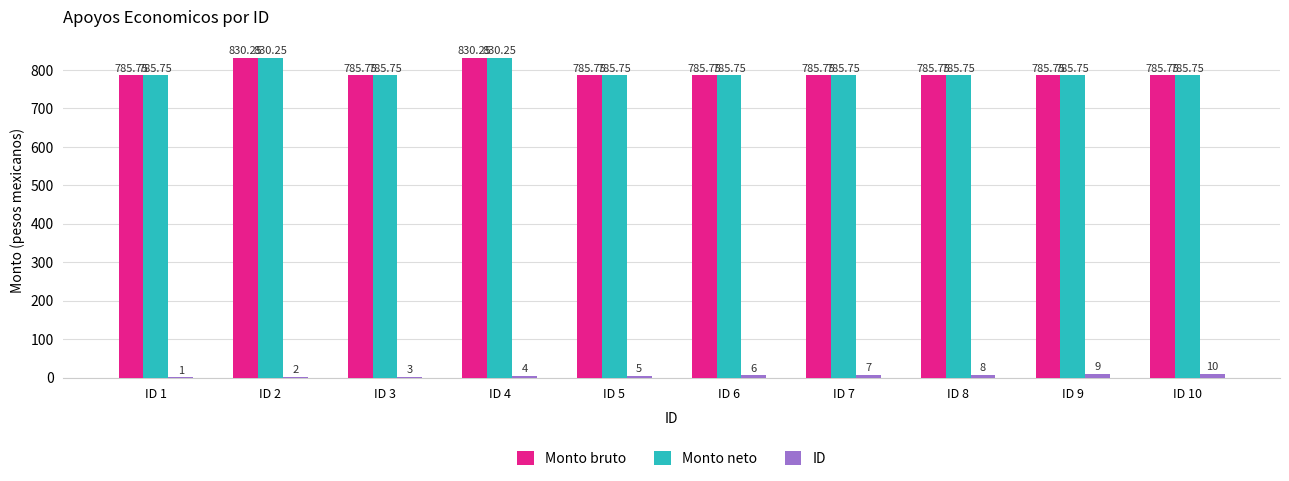

Are the bars horizontal?

No